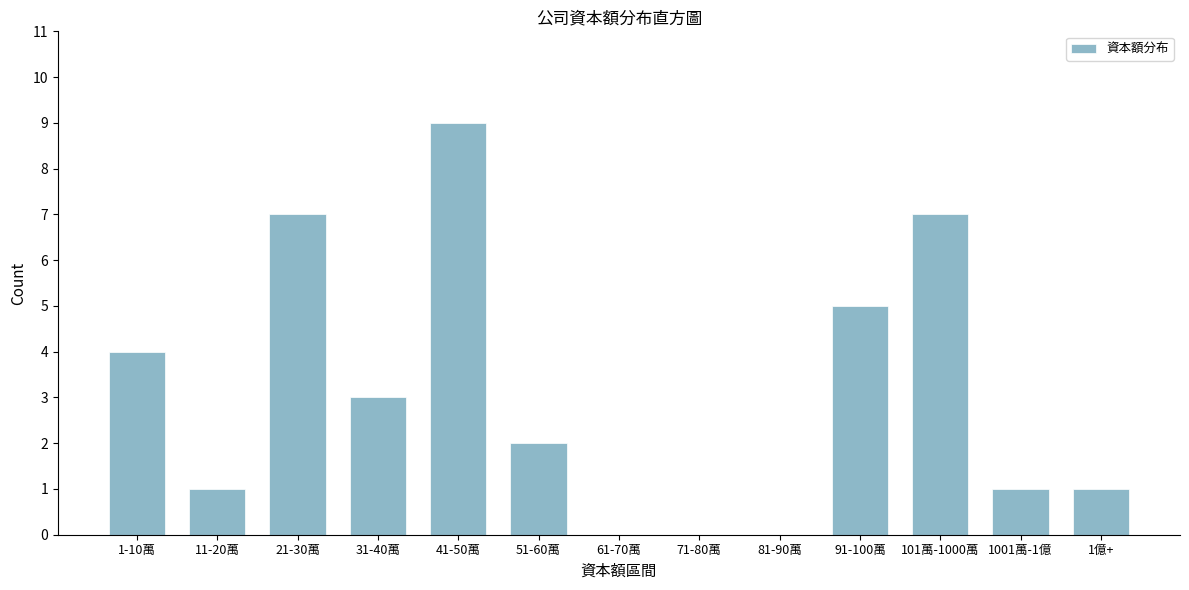

Reading left to right, what are all the values shown in this chart?

1-10萬=4	11-20萬=1	21-30萬=7	31-40萬=3	41-50萬=9	51-60萬=2	61-70萬=0	71-80萬=0	81-90萬=0	91-100萬=5	101萬-1000萬=7	1001萬-1億=1	1億+=1